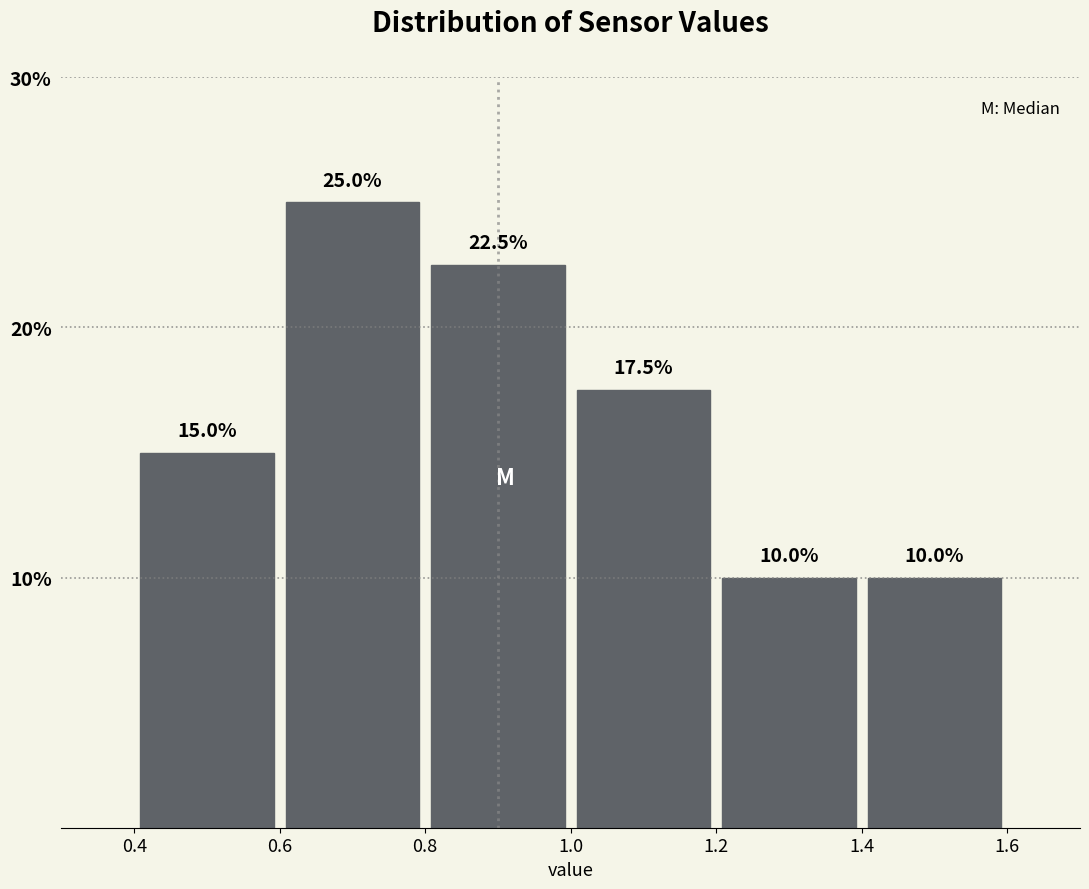

Over which range of the x-axis is the bar tallest?

0.6 to 0.8